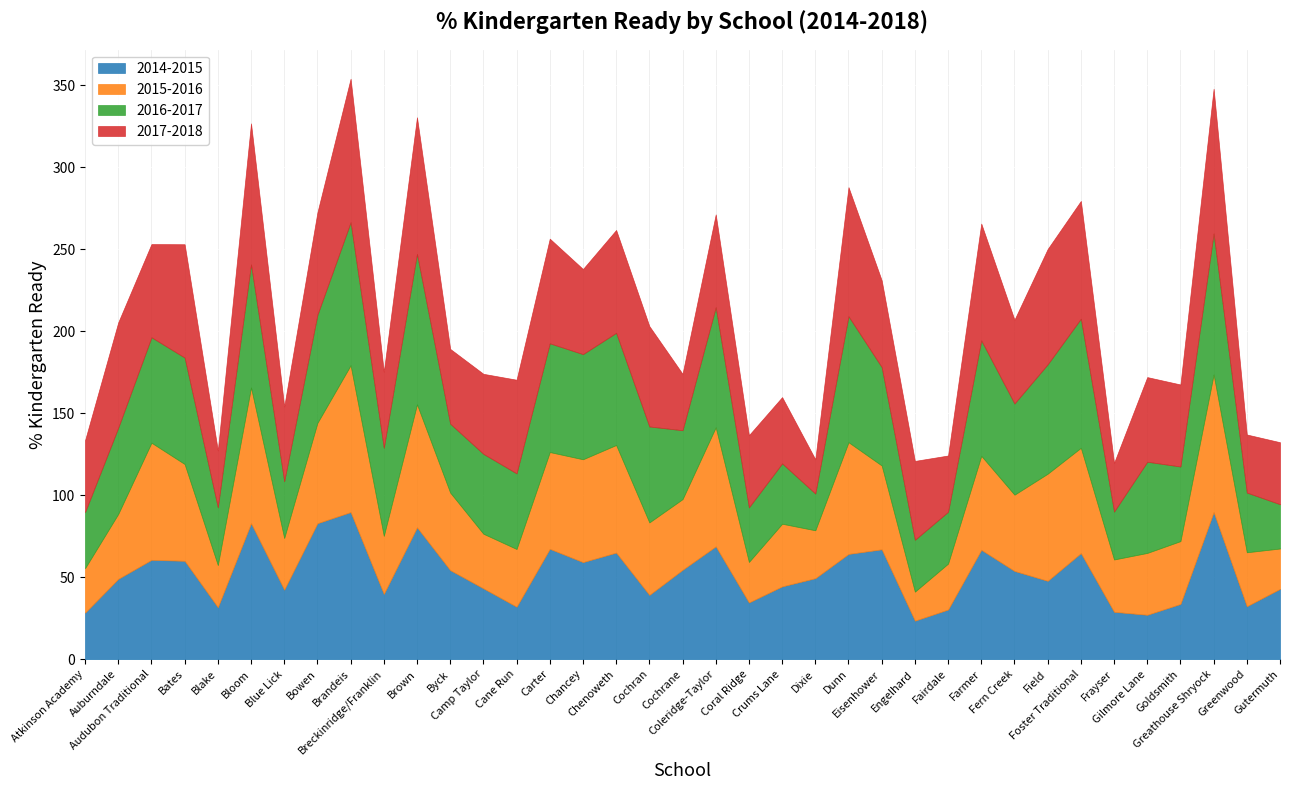

What is the difference between the highest and lowest values at Dixie?

28.5